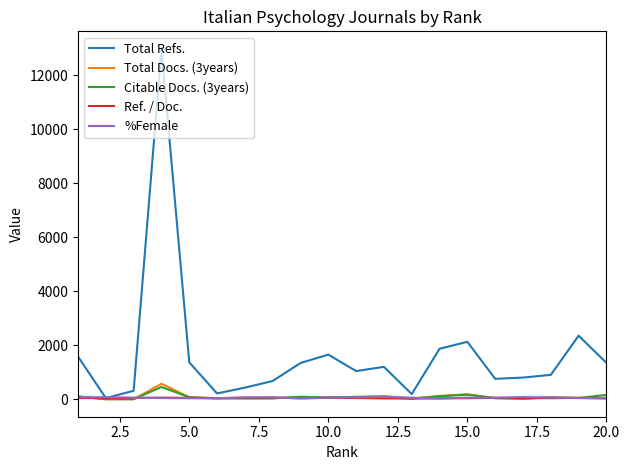

How many intersections are there between %Female and Total Refs.?

2